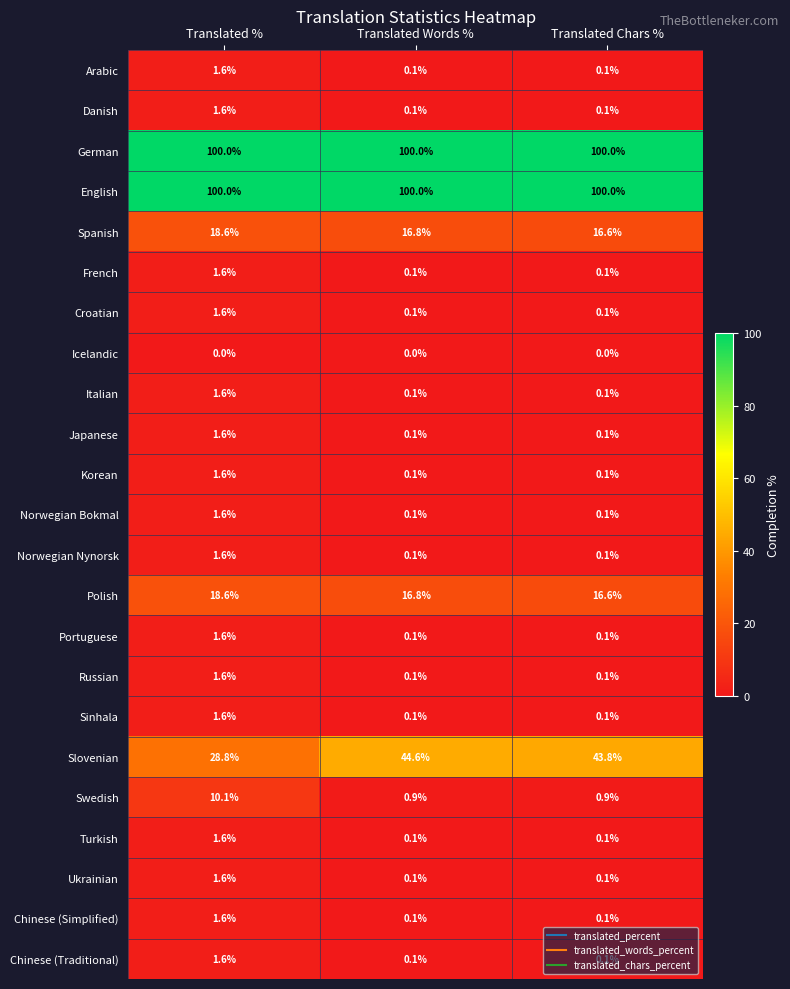

What is the greatest value displayed?

100.0